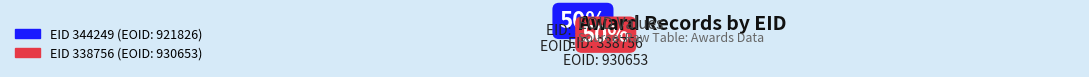

To the nearest percent, what is the average slice percentage?

50%